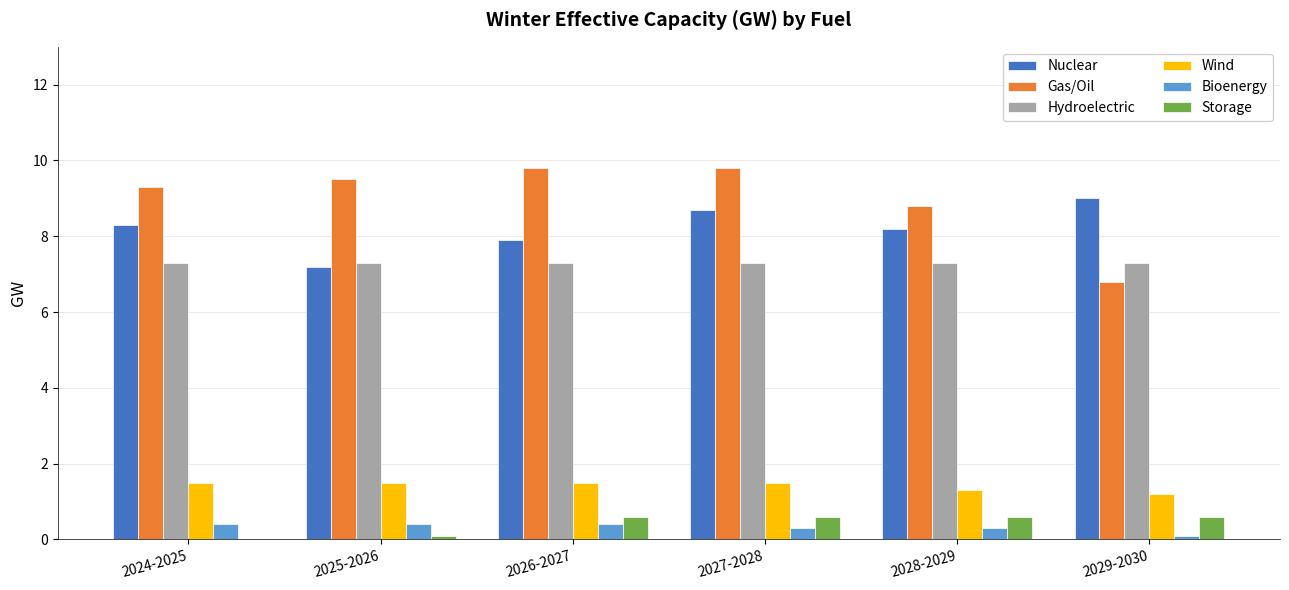

What is the total value across all series at 2026-2027?

27.5